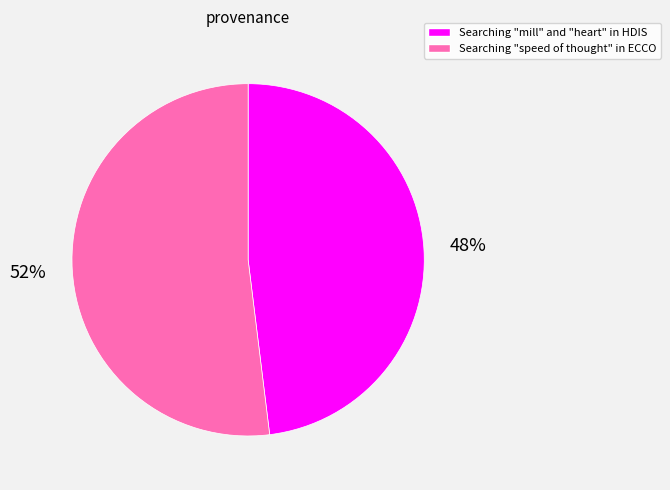

To the nearest percent, what is the difference between the largest and smallest slice percentages?

4%